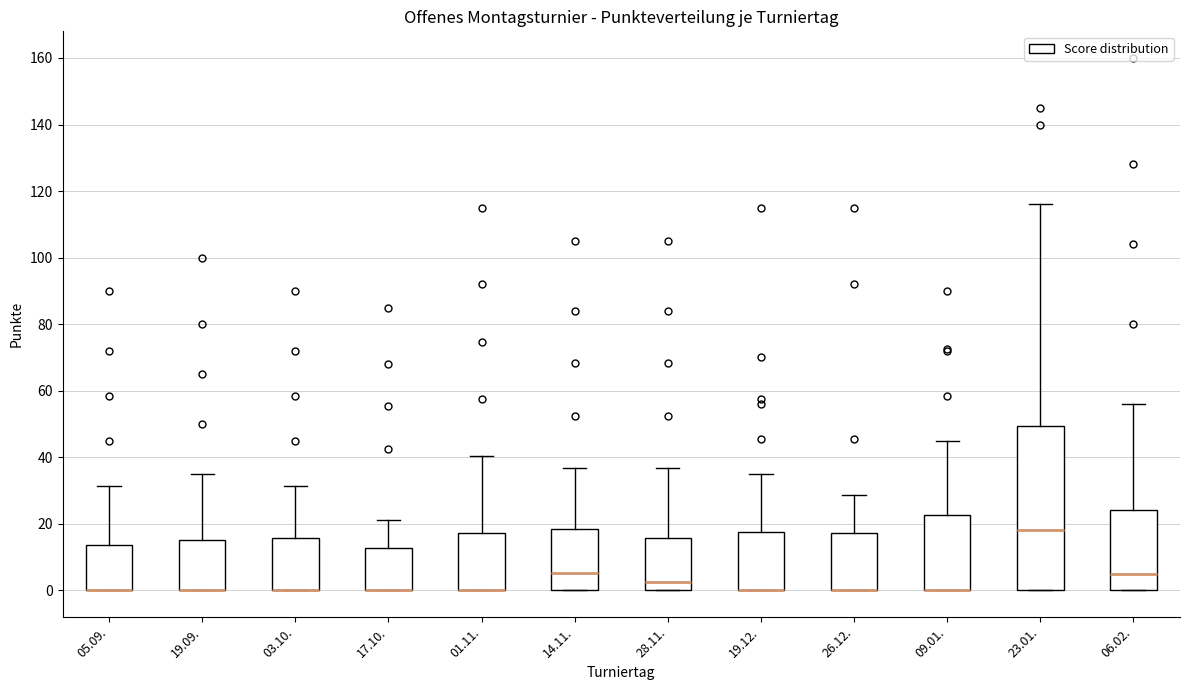

Reading left to right, read every box against the y-axis: the position of its median line, the range the box covers, and the ends of its whiskers. The values are not printed on the chart, so give them approximately, as read against the axis.

05.09.: median 0 (drawn on the box's lower edge), box 0 to 14, whiskers 0 to 32
19.09.: median 0 (drawn on the box's lower edge), box 0 to 16, whiskers 0 to 36
03.10.: median 0 (drawn on the box's lower edge), box 0 to 16, whiskers 0 to 32
17.10.: median 0 (drawn on the box's lower edge), box 0 to 12, whiskers 0 to 22
01.11.: median 0 (drawn on the box's lower edge), box 0 to 18, whiskers 0 to 40
14.11.: median 6, box 0 to 18, whiskers 0 to 36
28.11.: median 2, box 0 to 16, whiskers 0 to 36
19.12.: median 0 (drawn on the box's lower edge), box 0 to 18, whiskers 0 to 36
26.12.: median 0 (drawn on the box's lower edge), box 0 to 18, whiskers 0 to 28
09.01.: median 0 (drawn on the box's lower edge), box 0 to 22, whiskers 0 to 46
23.01.: median 18, box 0 to 50, whiskers 0 to 116
06.02.: median 4, box 0 to 24, whiskers 0 to 56